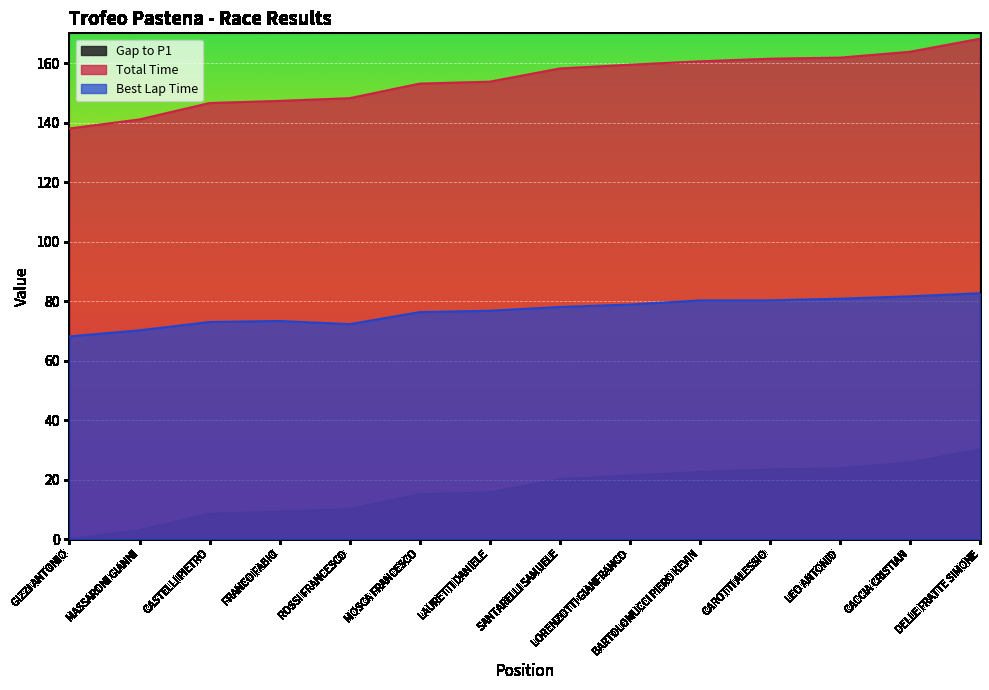

True or false: Best Lap Time and Gap to P1 intersect in this chart.

False